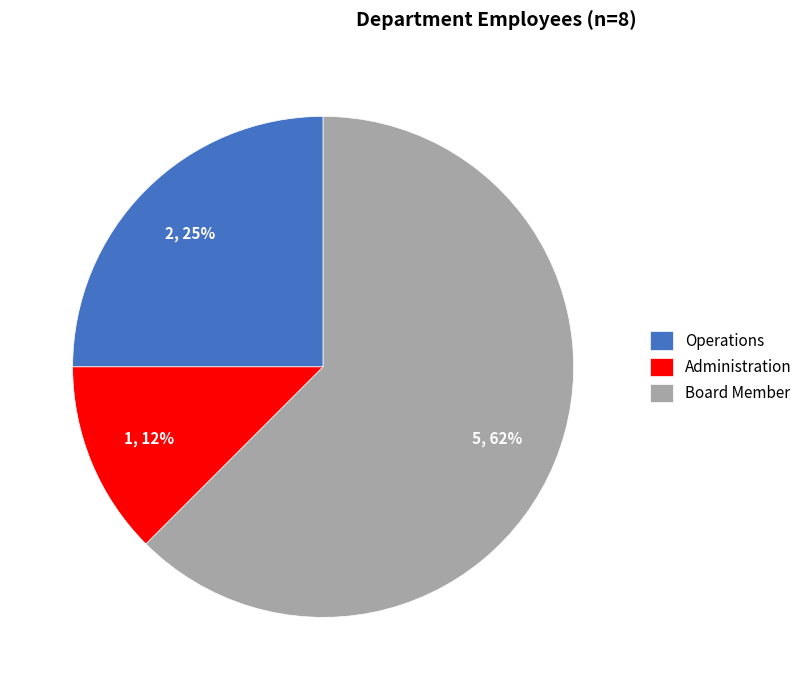

To the nearest percent, what is the combined percentage of Board Member and Administration?

75%